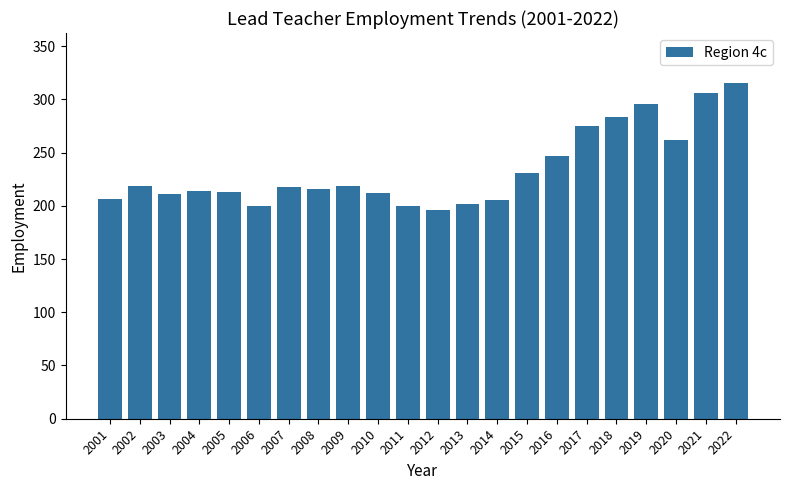

What is the value of the 11th bar from the left?

200